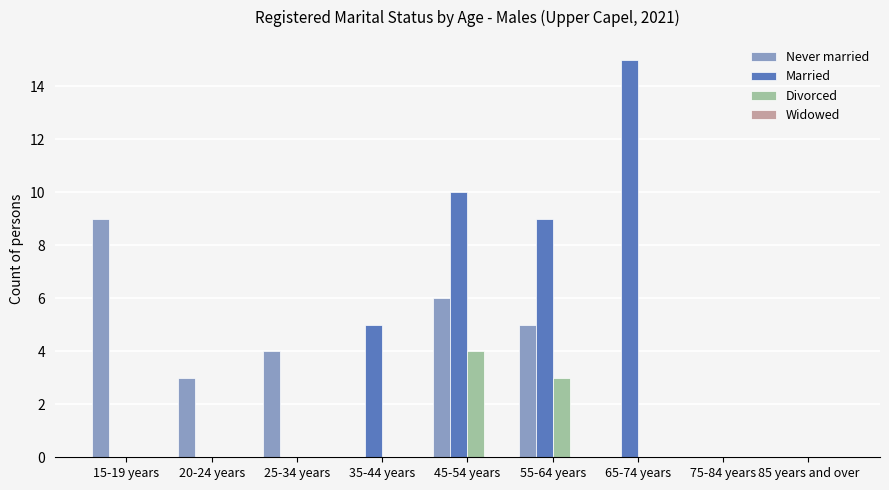

Are the bars horizontal?

No